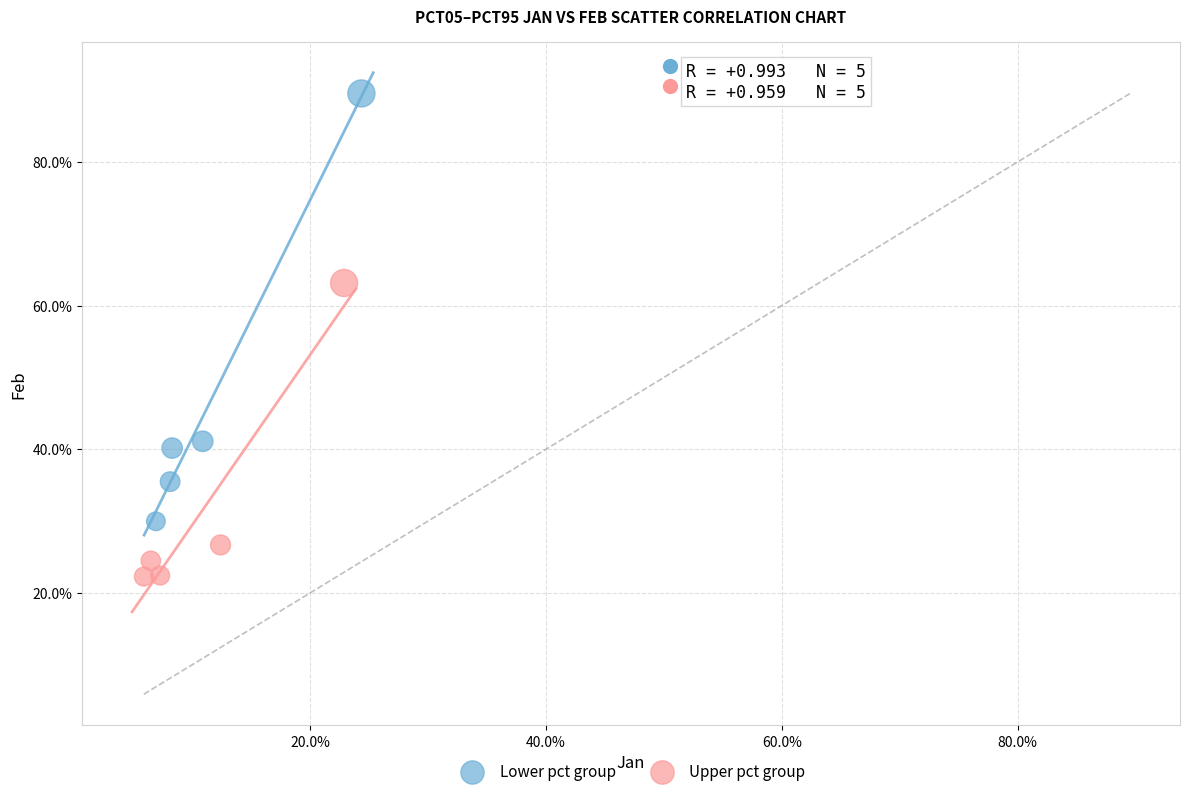

Which series contains the lowest Y value?

Upper pct group